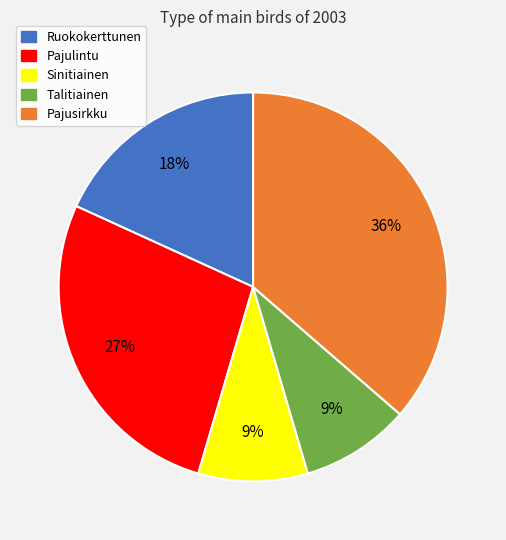

Is there any slice that represents more than half of the pie?

No